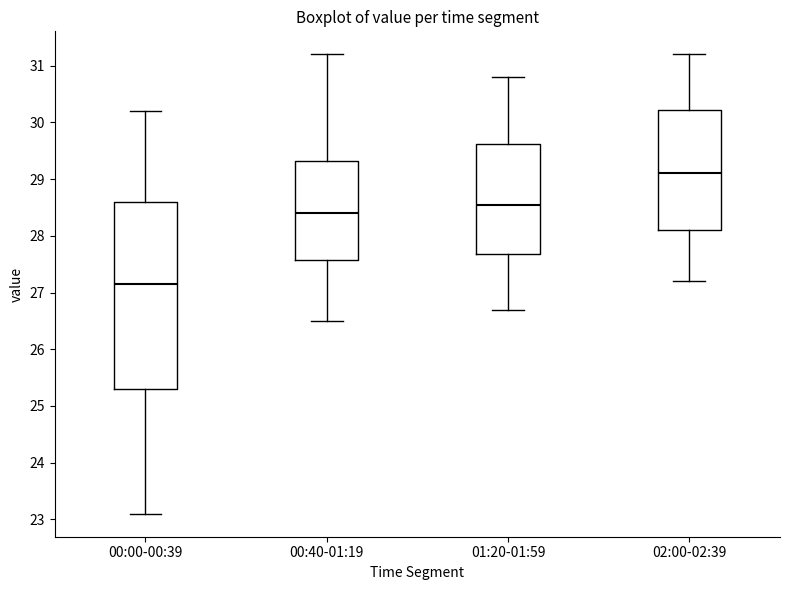

Reading left to right, read every box against the y-axis: the position of its median line, the range the box covers, and the ends of its whiskers. The values are not printed on the chart, so give them approximately, as read against the axis.

00:00-00:39: median 27.2, box 25.3 to 28.6, whiskers 23.1 to 30.2
00:40-01:19: median 28.4, box 27.6 to 29.3, whiskers 26.5 to 31.2
01:20-01:59: median 28.6, box 27.7 to 29.6, whiskers 26.7 to 30.8
02:00-02:39: median 29.1, box 28.1 to 30.2, whiskers 27.2 to 31.2